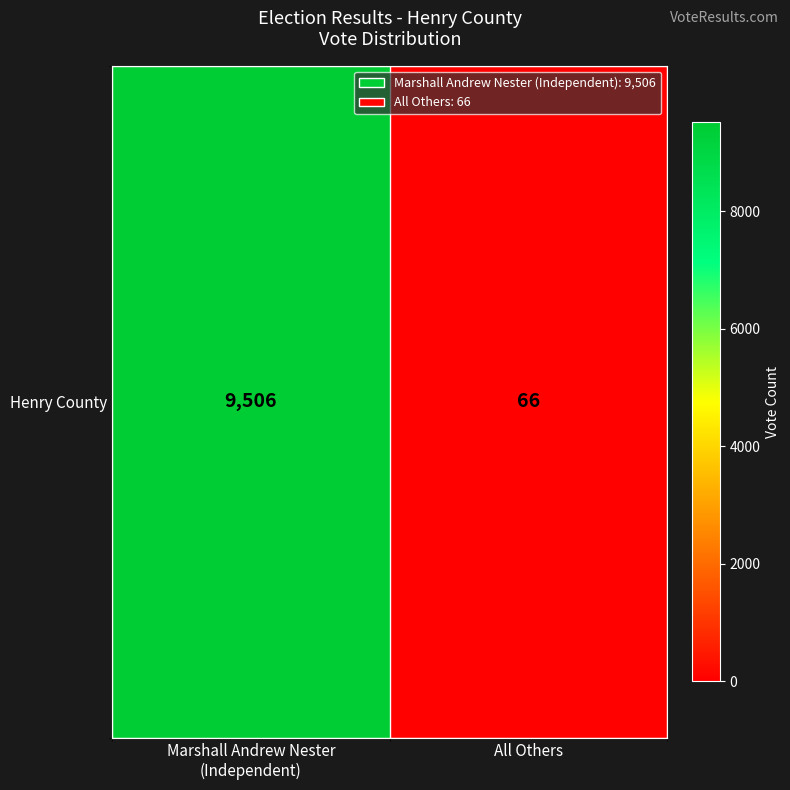

What is the greatest value displayed?

9506